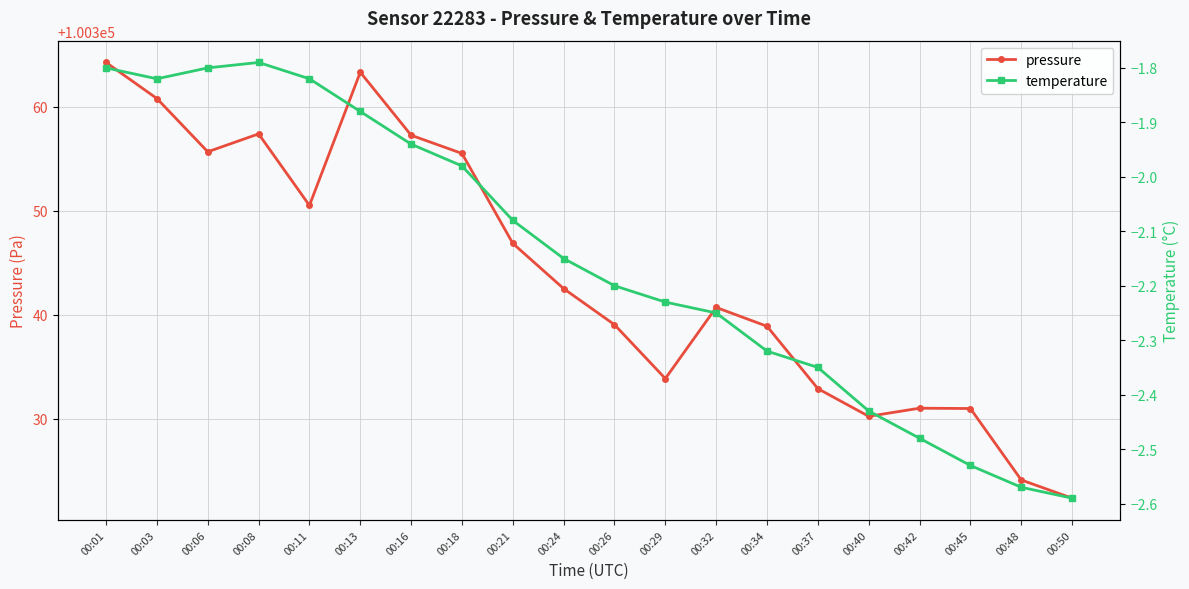

What is the average value of the pressure series?

100343.9